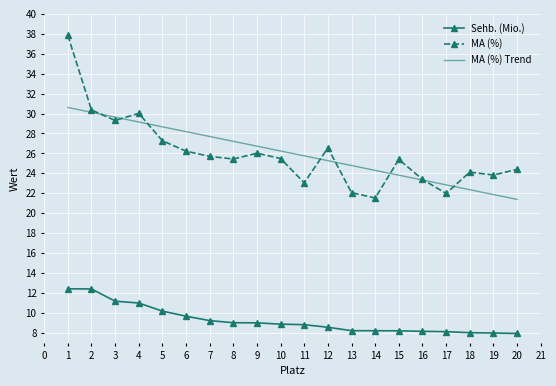

What is the minimum value for MA (%) Trend?

21.4